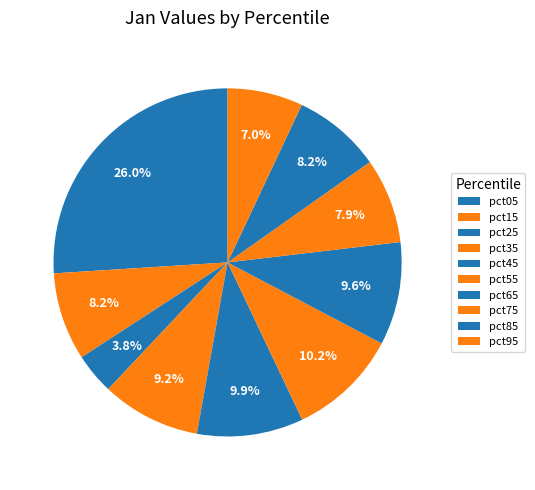

What percentage is the pct55 slice, to the nearest percent?

10%